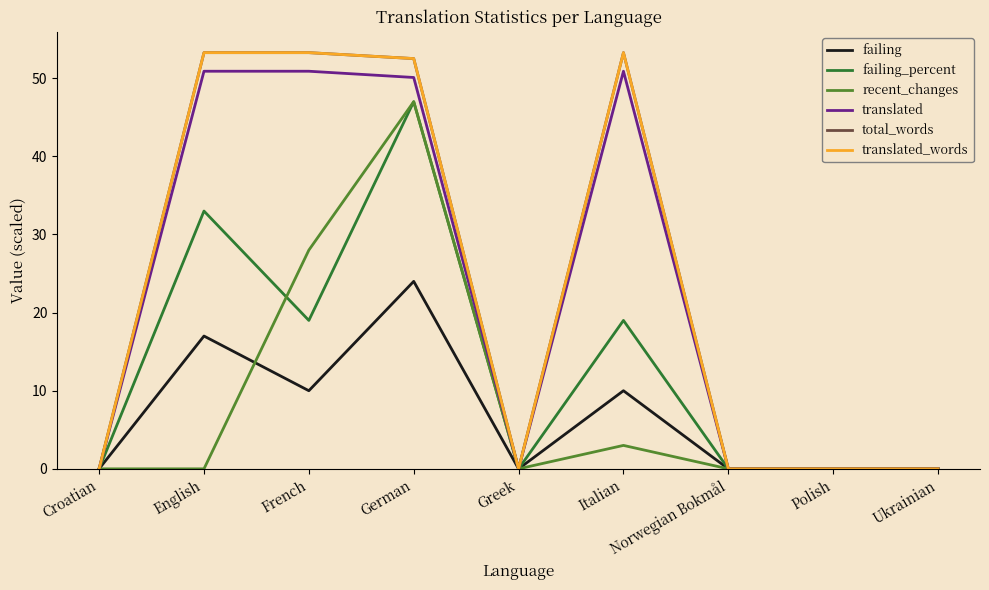

Does the chart display data point markers on the line(s)?

No